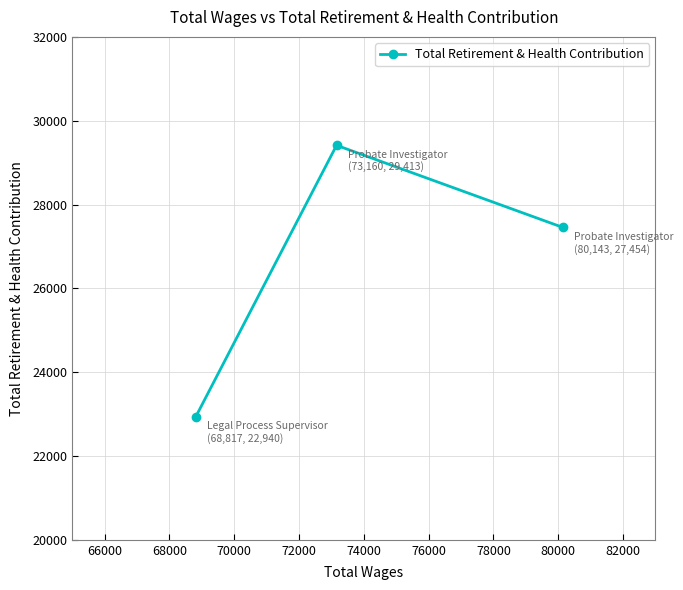

Reading left to right, list all the values displayed in this chart.

22940	29413	27454